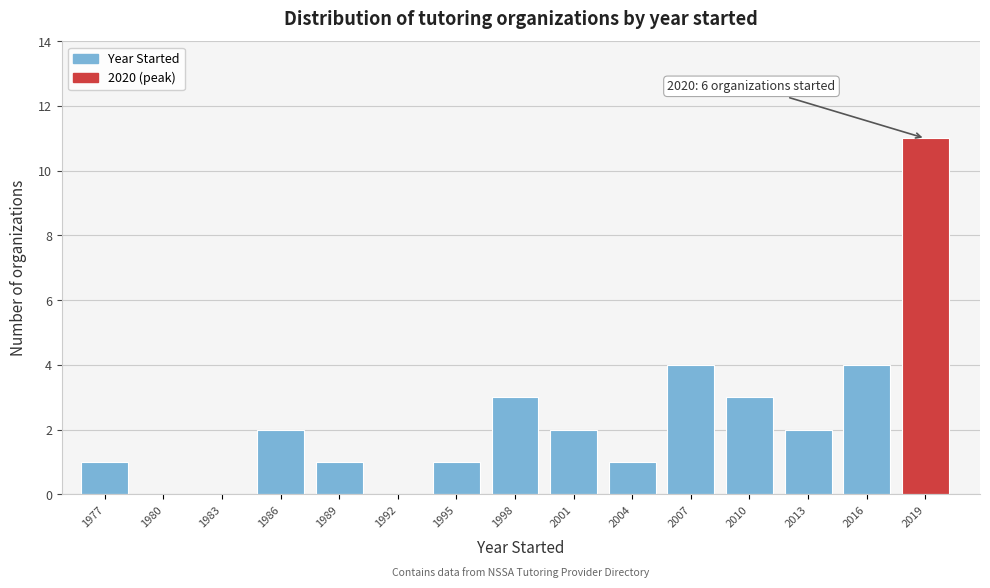

Reading left to right, list all the values displayed in this chart.

1977=1	1980=0	1983=0	1986=2	1989=1	1992=0	1995=1	1998=3	2001=2	2004=1	2007=4	2010=3	2013=2	2016=4	2019=11